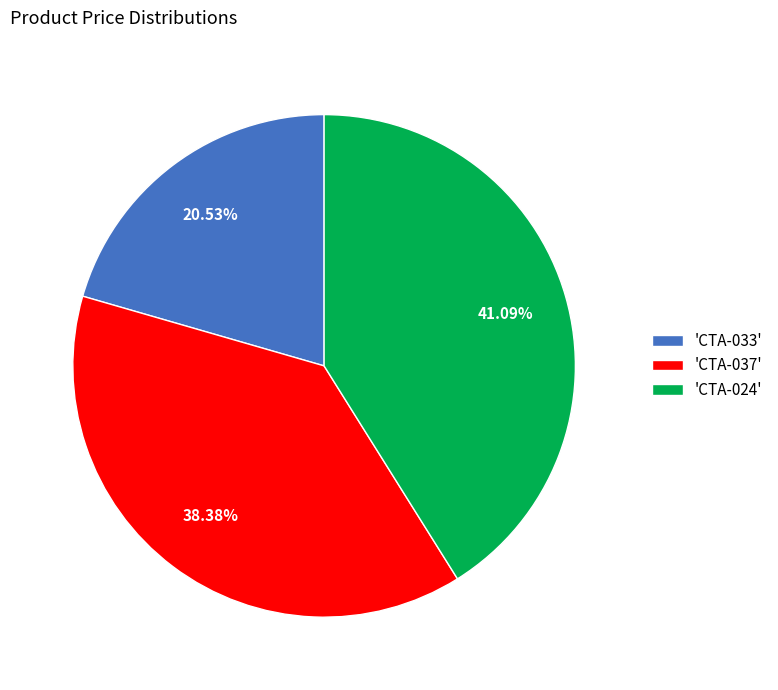

Approximately how many times larger is the value at 'CTA-037' compared to 'CTA-024'?

0.9